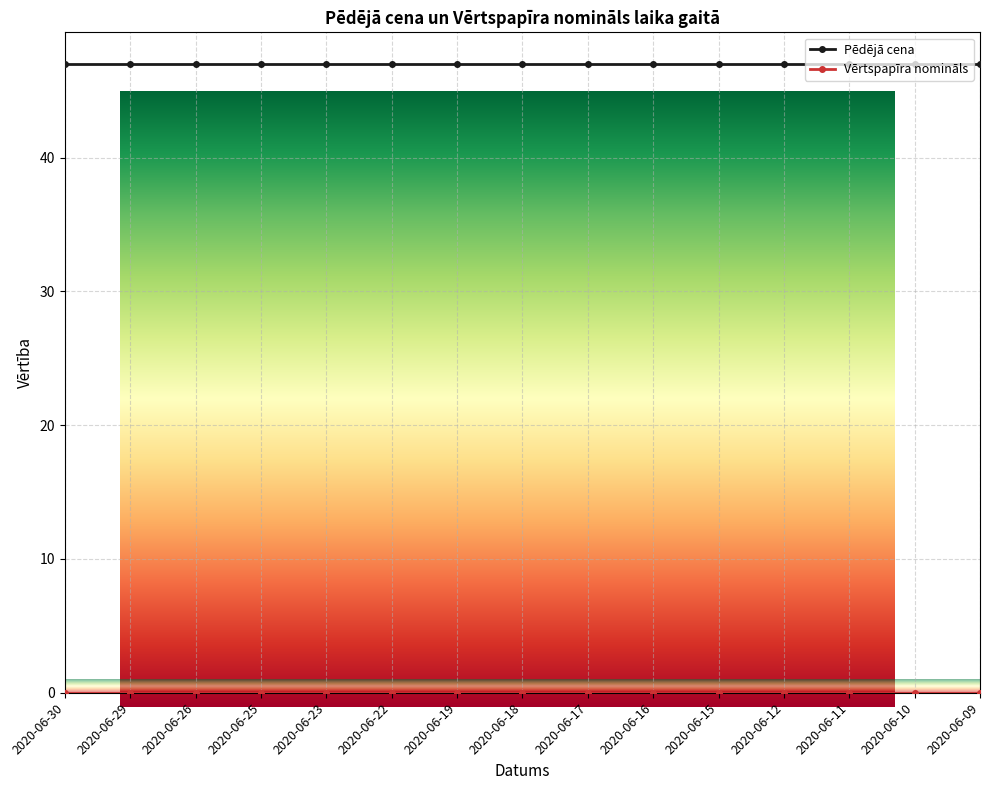

True or false: Pēdējā cena has a value of 84.3 at 2020-06-12.

False